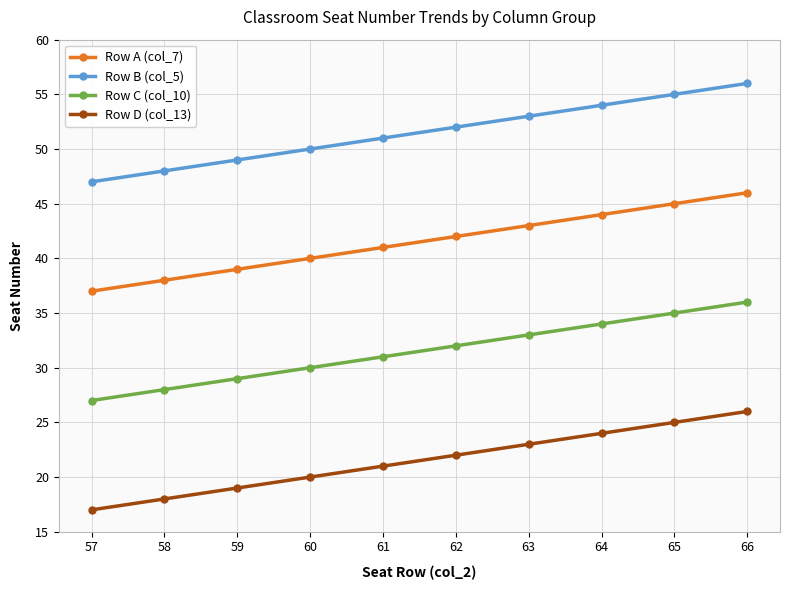

What is the difference between the highest and lowest values at 59?

30